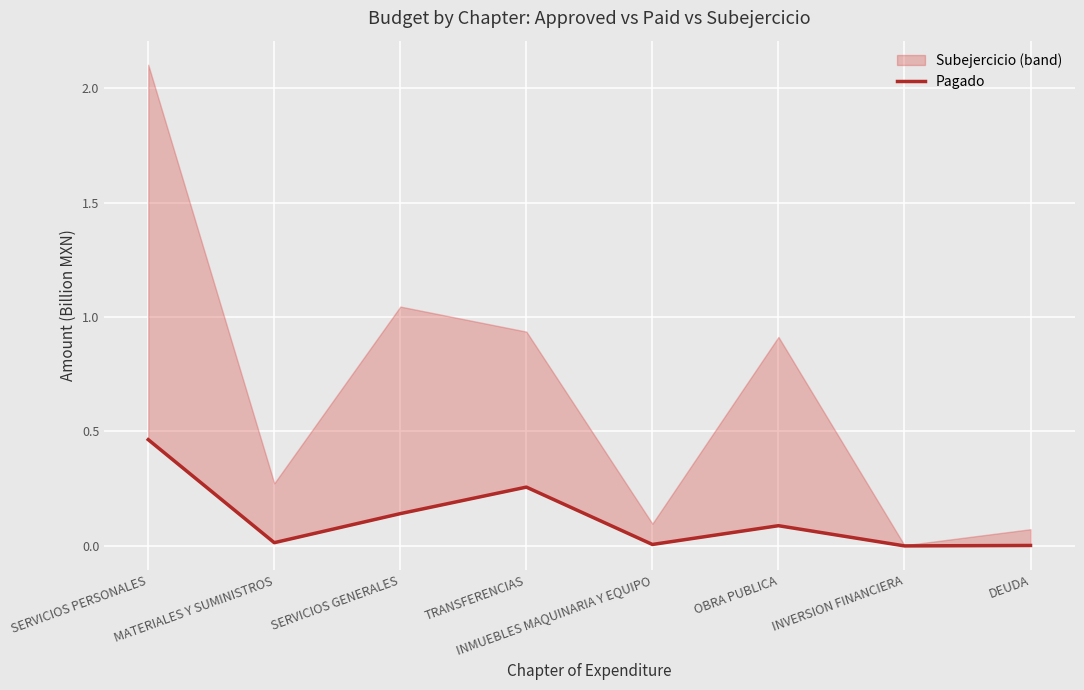

Reading left to right, extract all data points from this chart.

0.5	0.0	0.1	0.3	0.0	0.1	0.0	0.0